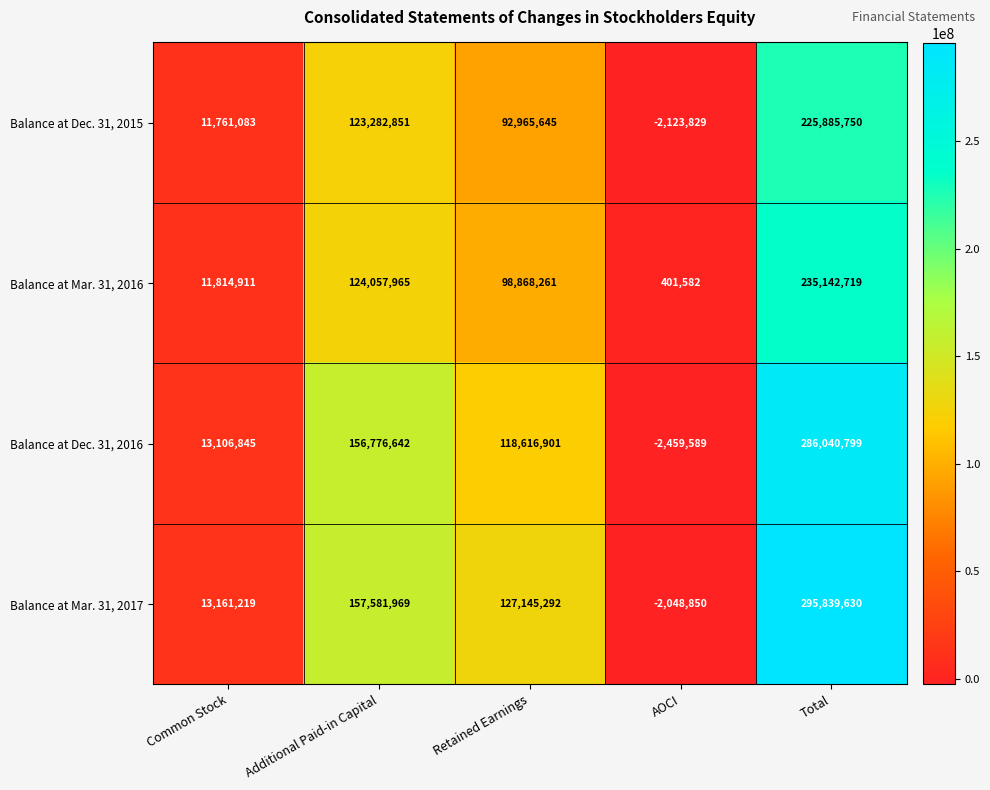

Is it true that Balance at Dec. 31, 2015 equals 86867381 at Total?

False